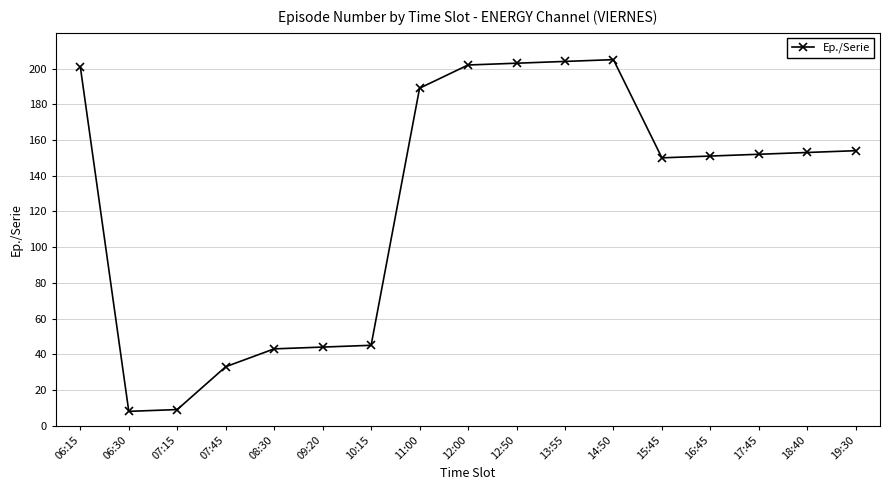

What is the greatest value displayed?

205